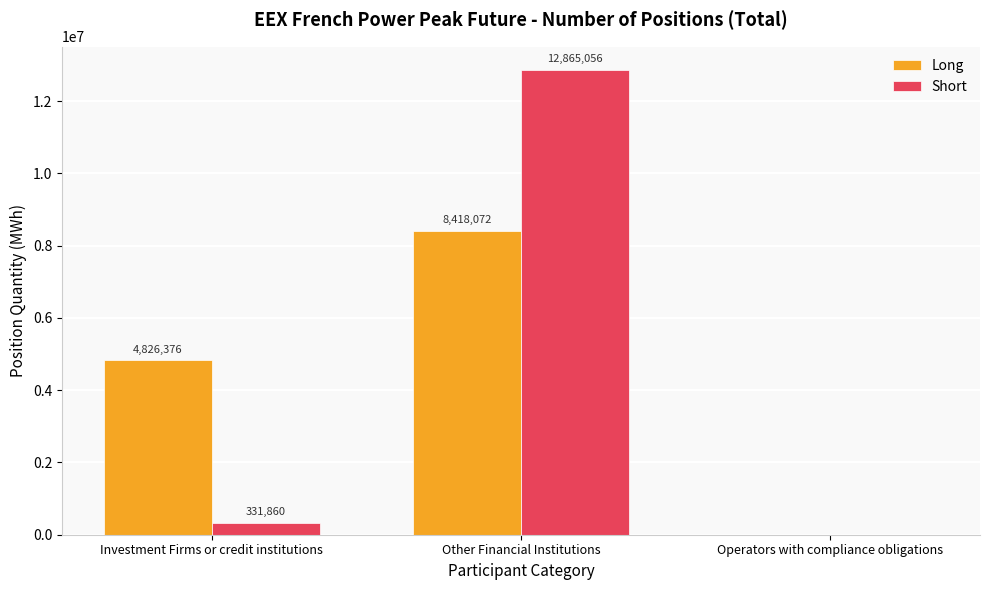

At which label is Long closest to 4209036?

Investment Firms or credit institutions